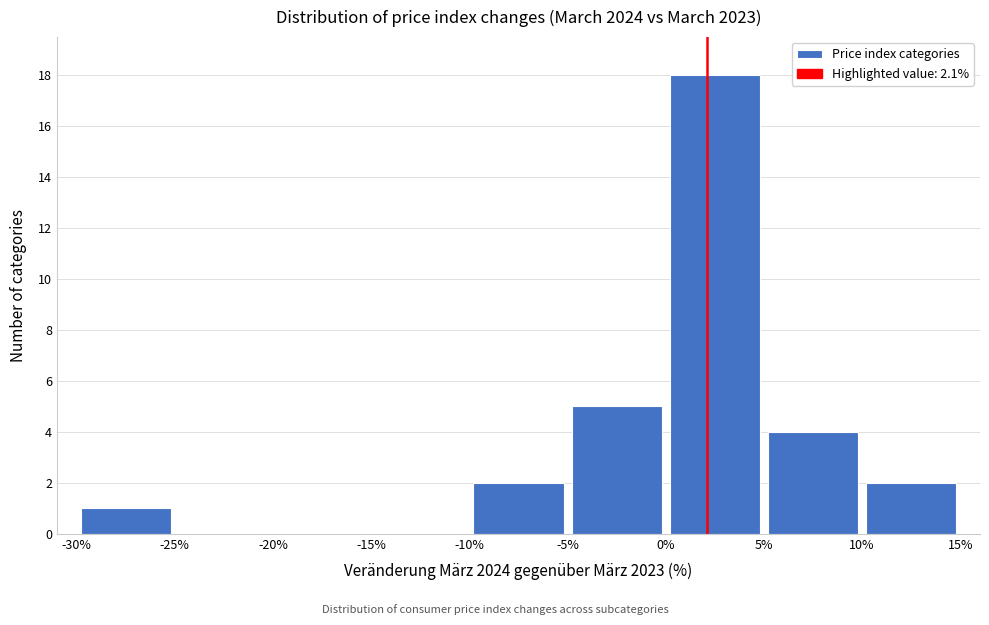

How tall is the bar that spans 10% to 15% on the x-axis? The values are not printed on the chart, so give them approximately, as read against the axis.

2